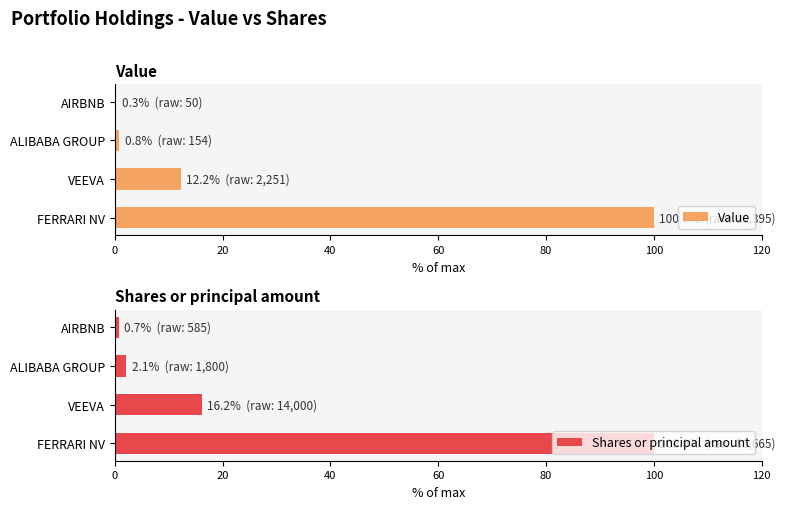

What is the difference between the second highest and second lowest values in the Shares or principal amount series?

14.1